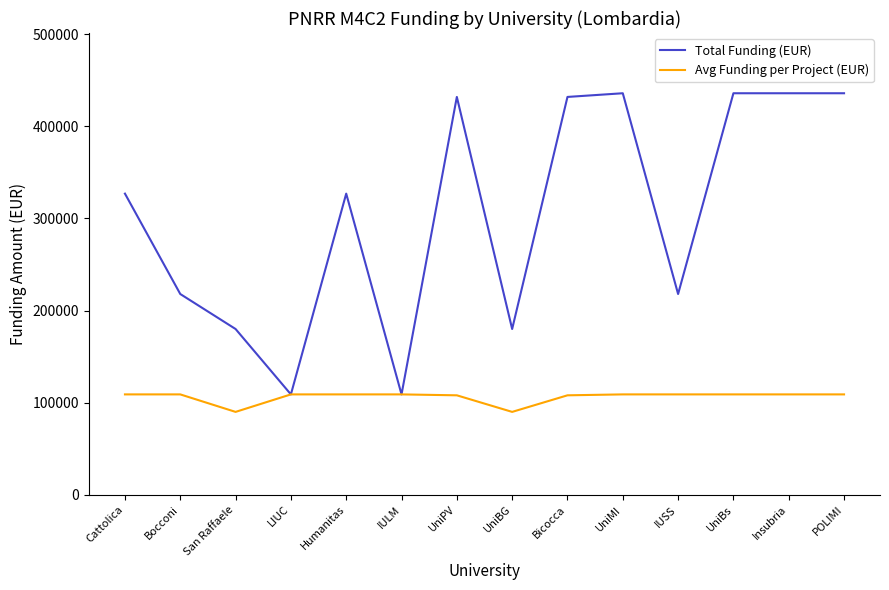

What is the average value of the Total Funding (EUR) series?

305429